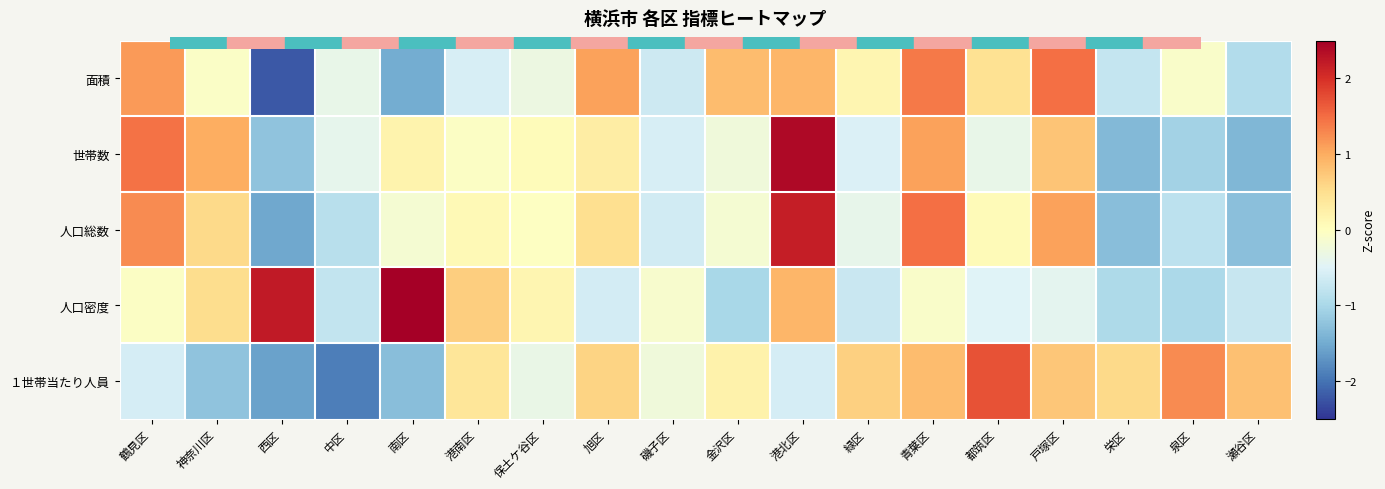

How many series are shown in this chart?

5